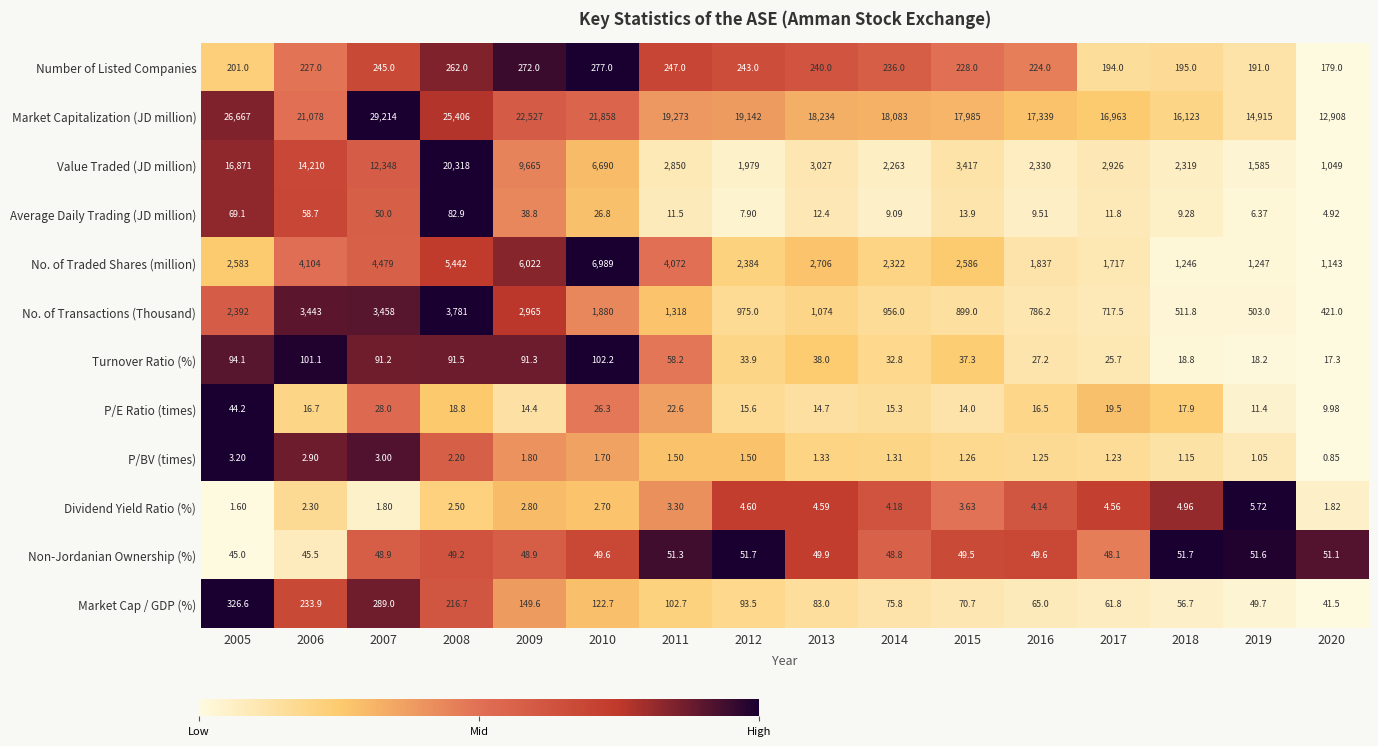

Between 2008 and 2016, which series saw the biggest shift?

Value Traded (JD million)